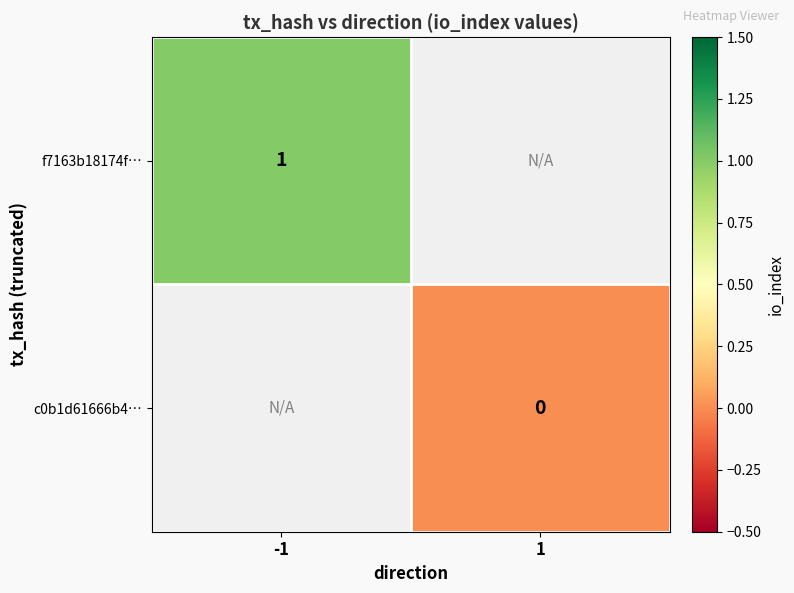

The f7163b18174f… series shows 2 at -1. True or false?

False